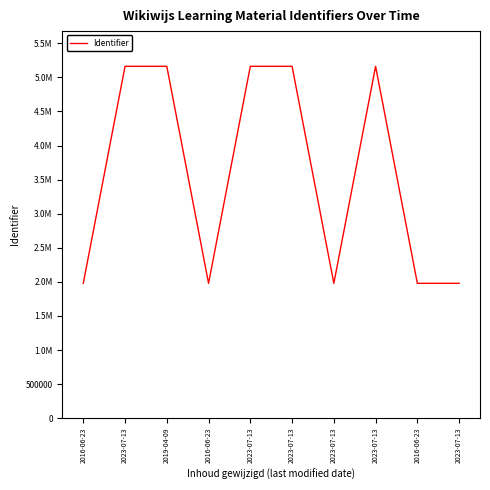

Does the chart display data point markers on the line(s)?

No